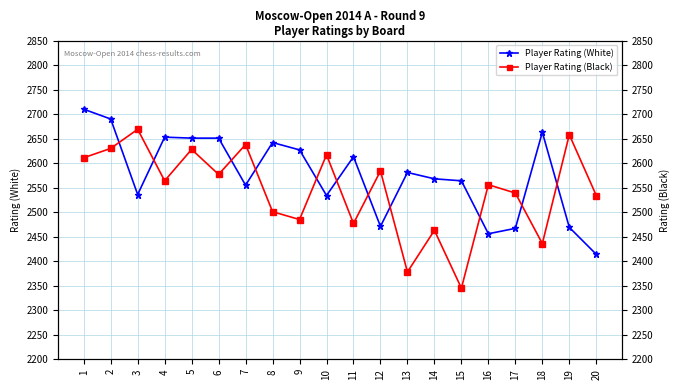

True or false: Player Rating (Black) has more than 0 interior local peaks.

True